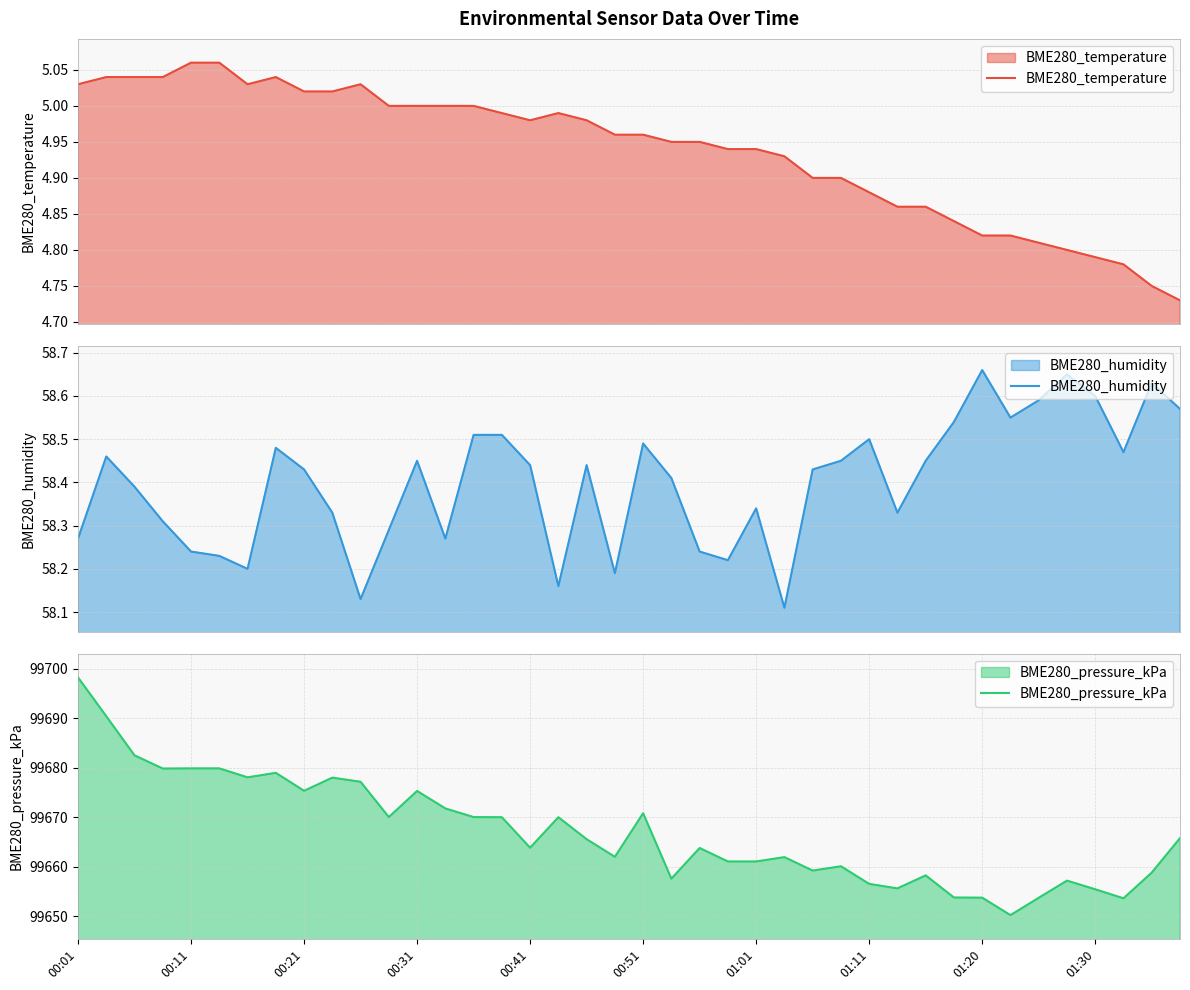

What are all the series names shown in the legend?

BME280_temperature, BME280_humidity, BME280_pressure_kPa